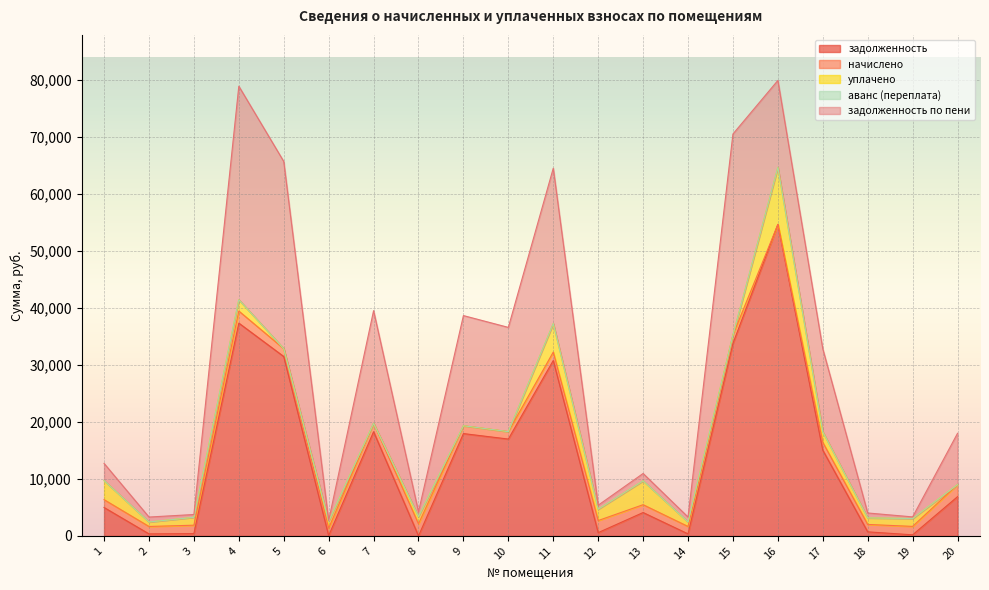

At which category does the chart reach its peak across all series?

16